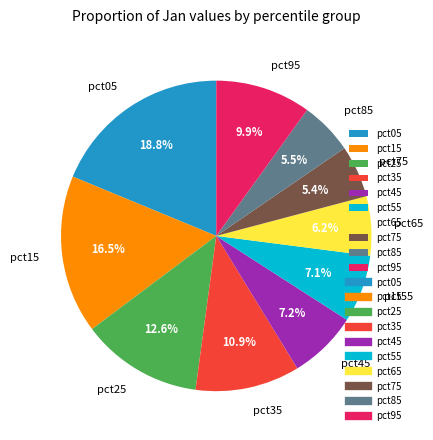

To the nearest percent, what is the combined percentage of pct65 and pct25?

19%